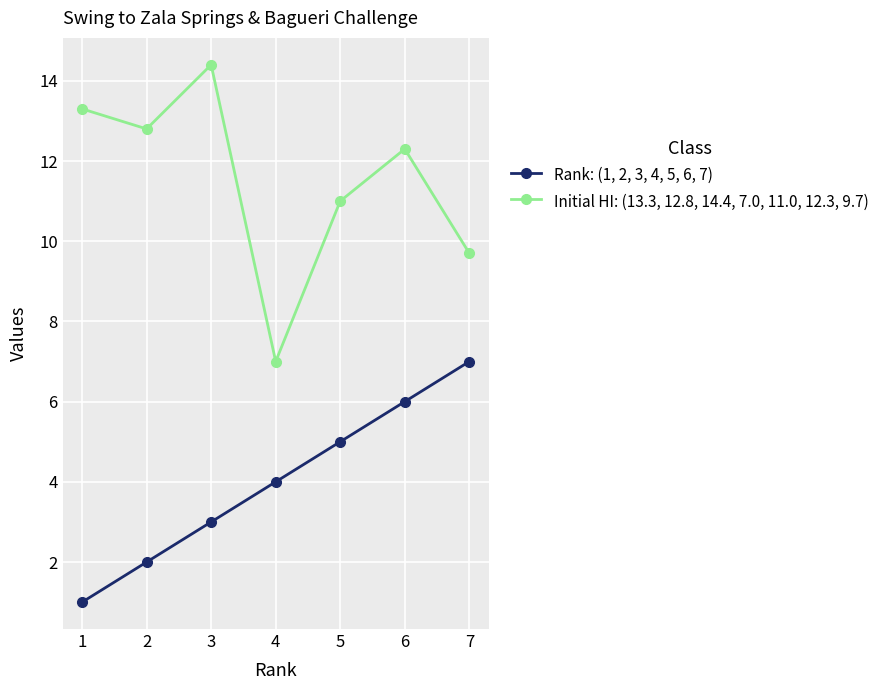

Where is Initial HI: (13.3, 12.8, 14.4, 7.0, 11.0, 12.3, 9.7) nearest to the value 10?

7